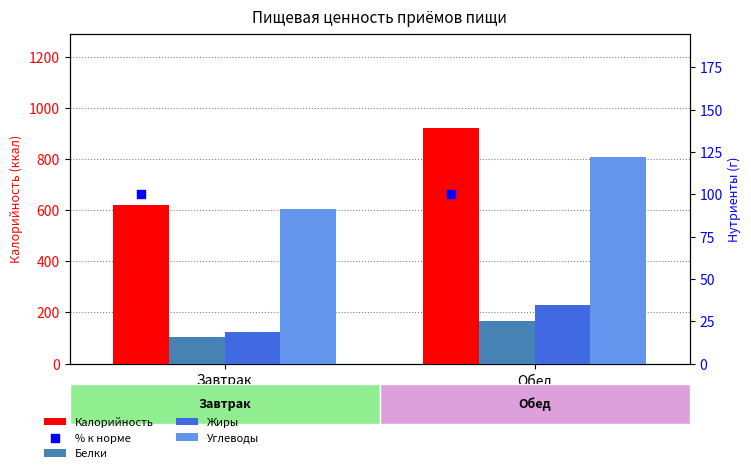

Which series has the largest total across all categories?

Калорийность